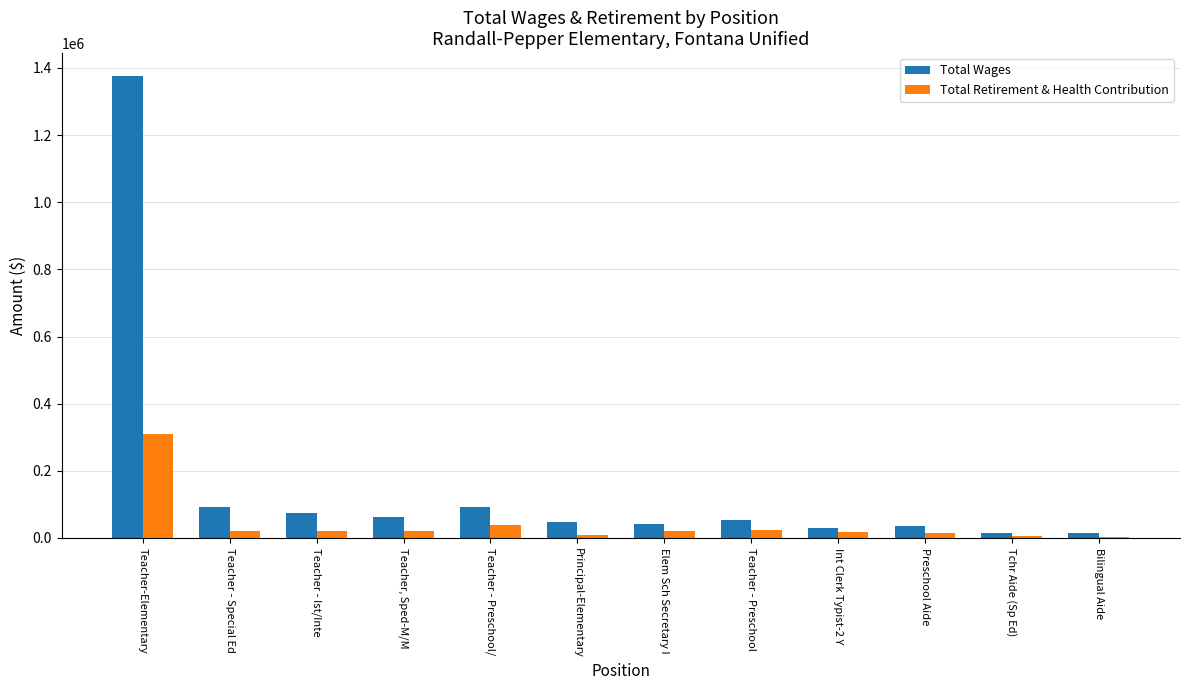

What is the total value across all series at Teacher, Sped-M/M?

80788